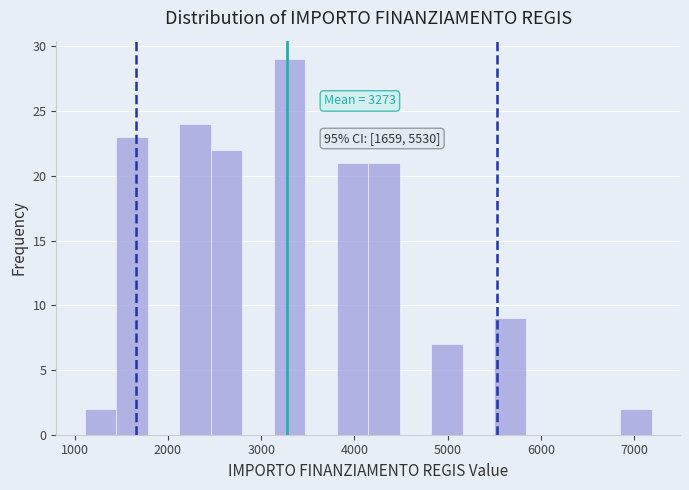

Around what value on the x-axis is the tallest bar? Give the approximate position of its centre, as read against the axis.

3300